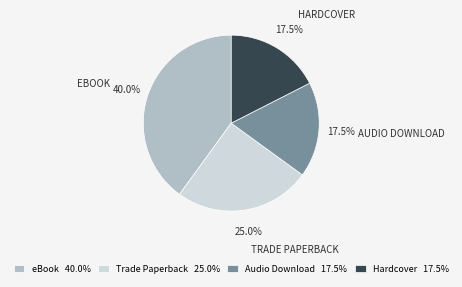

Is Audio Download 17.5% the majority of the pie?

No